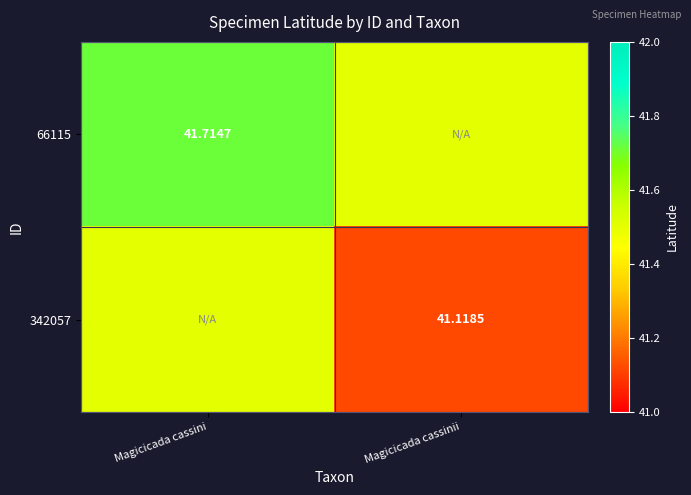

Is the value of 342057 at Magicicada cassinii greater than the value of 66115 at Magicicada cassini?

No